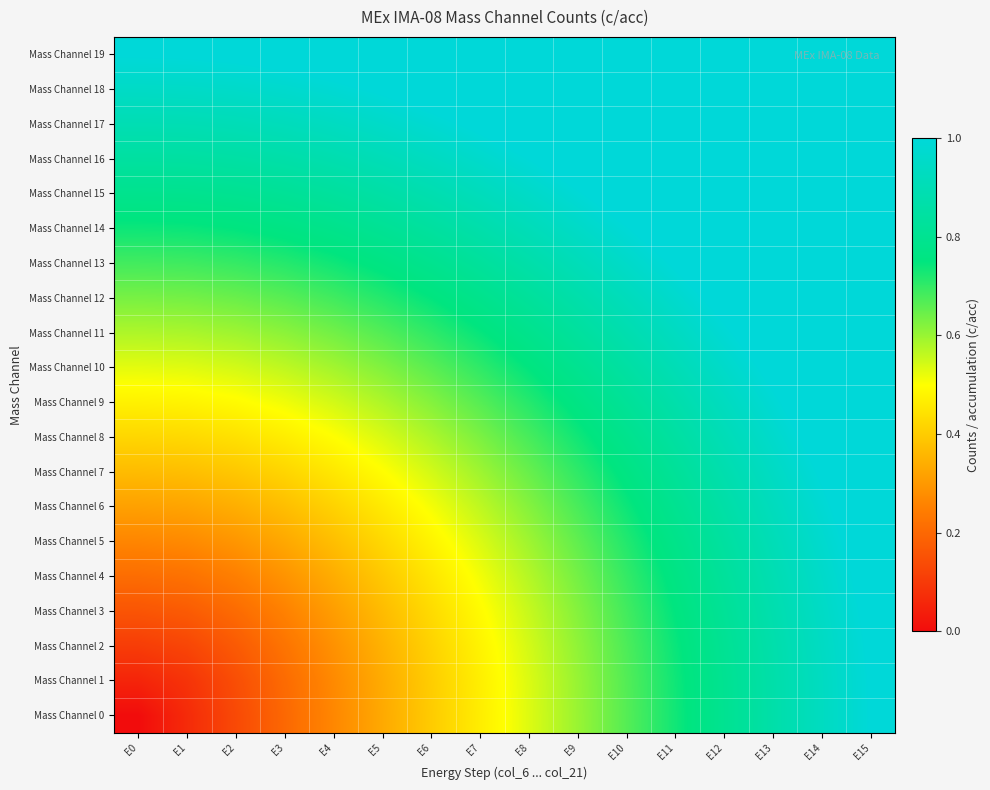

Which label corresponds to the smallest value in the chart?

E0